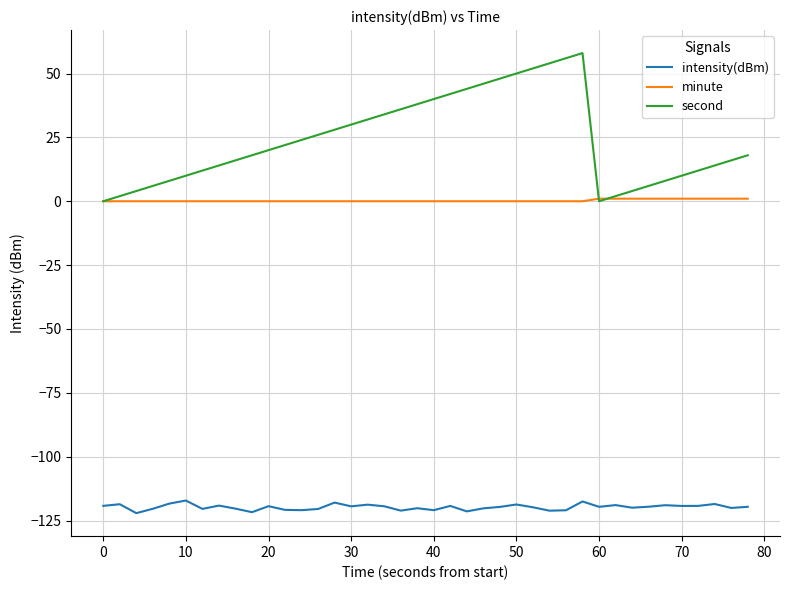

Which series has the largest total across all categories?

second